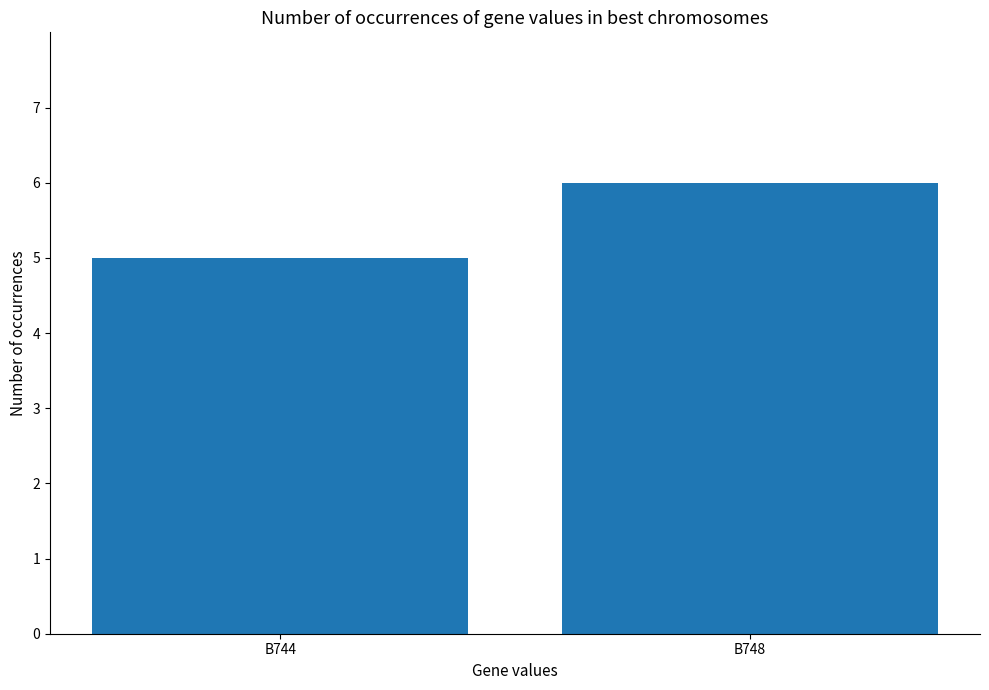

How many data points does each series have?

2